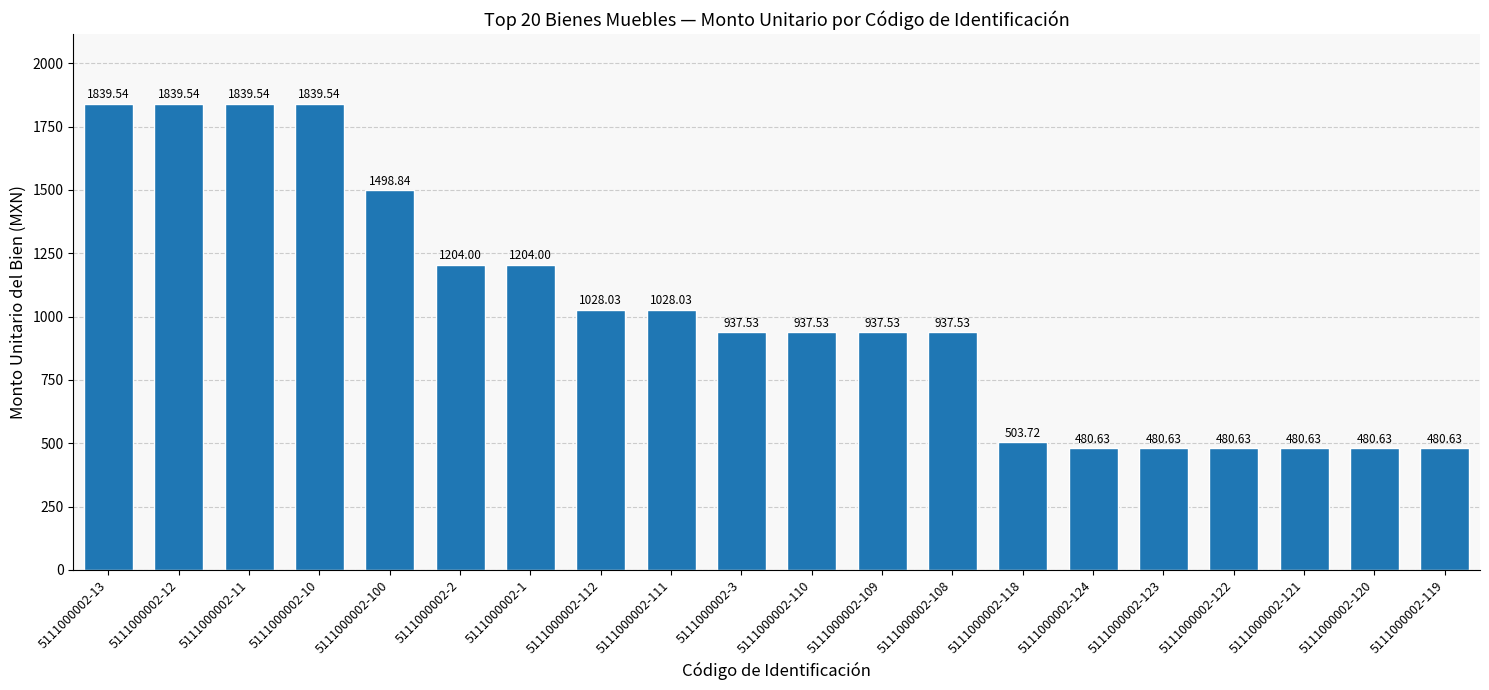

What position from the right is 5111000002-122?

4